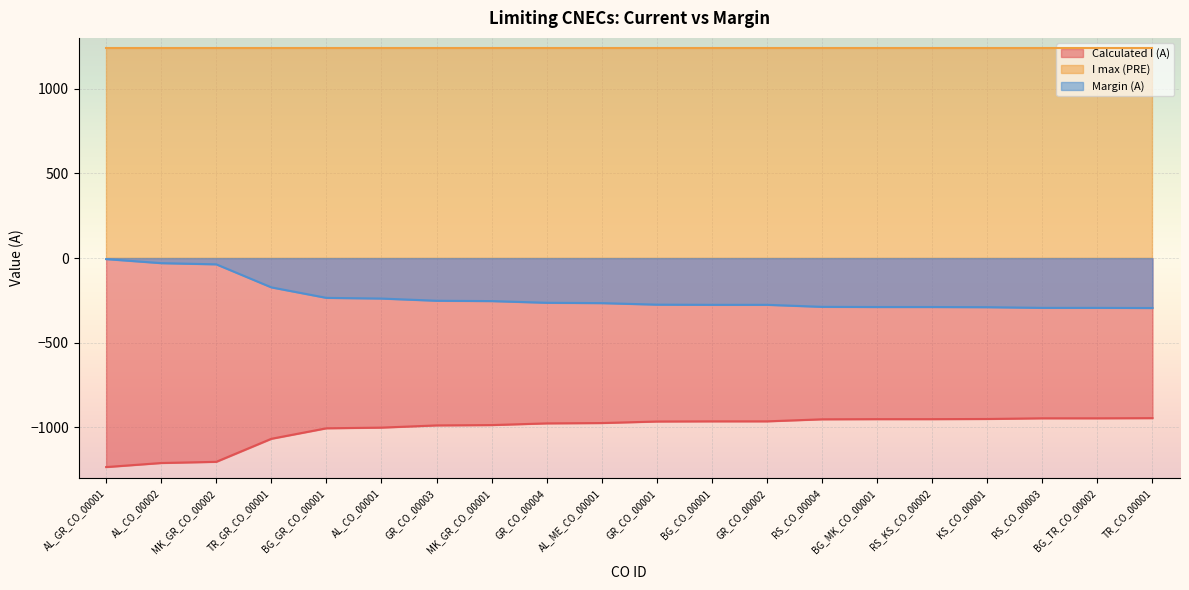

Is the value of Margin (A) at RS_KS_CO_00002 greater than the value of Calculated I (A) at TR_GR_CO_00001?

Yes